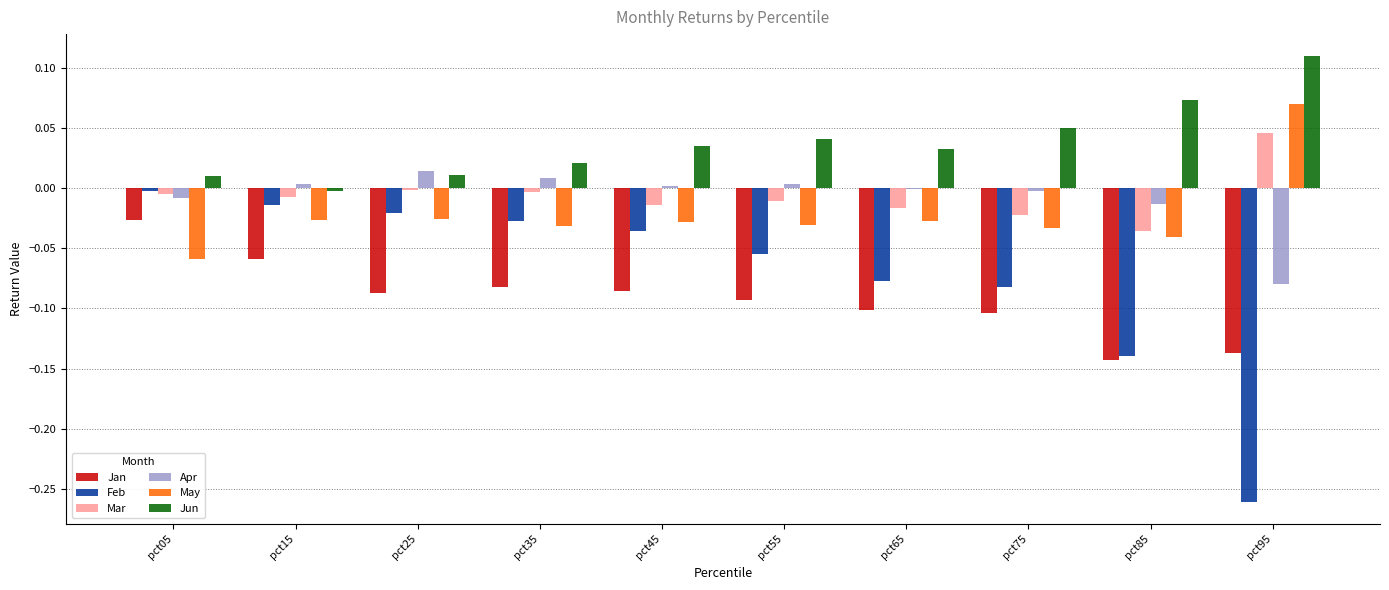

Is the value of May at pct45 greater than the value of Apr at pct85?

No